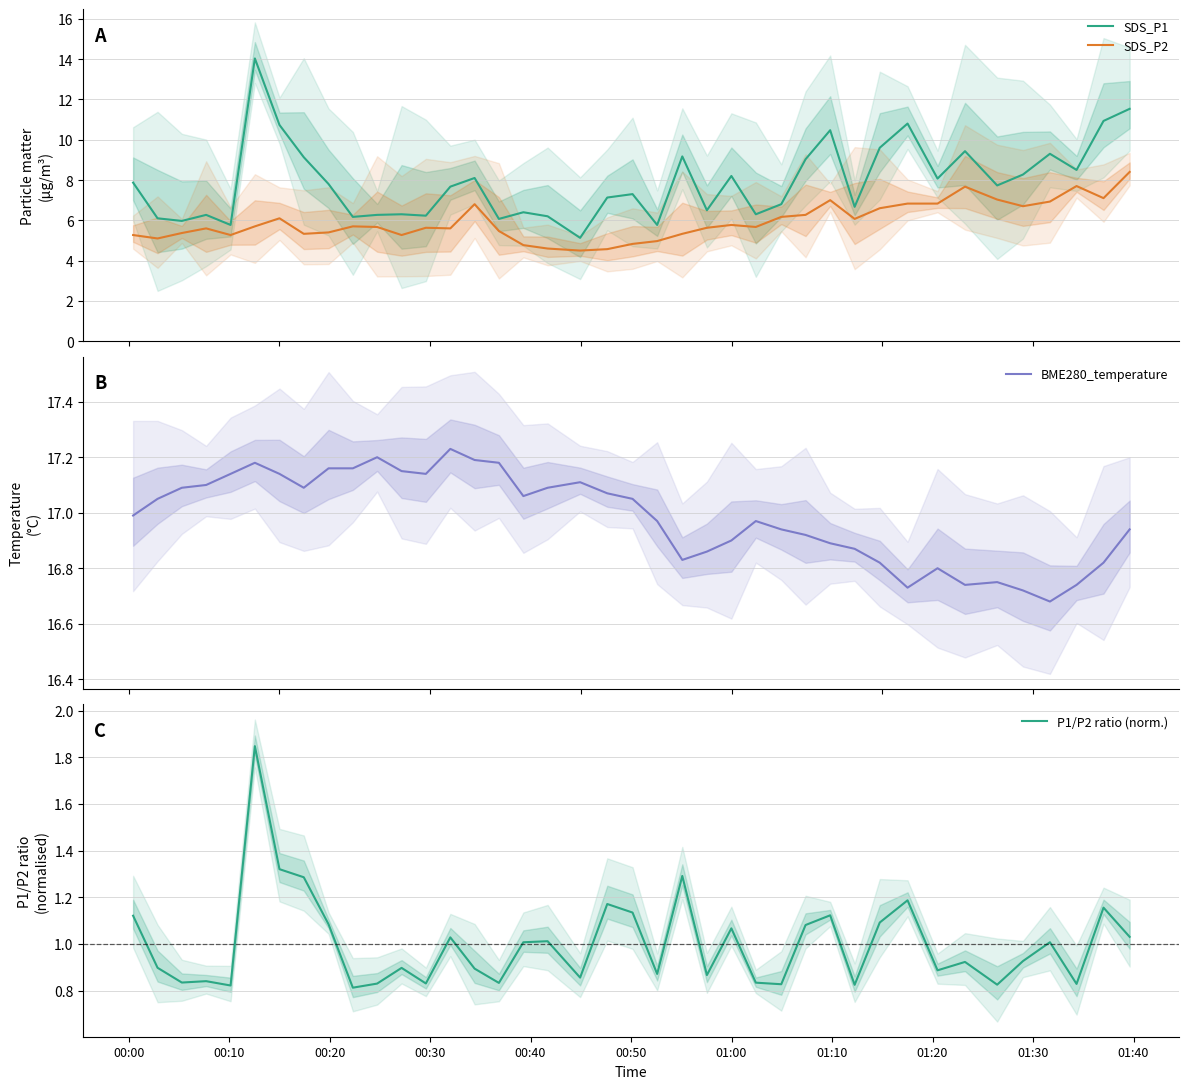

What is the minimum value shown in the chart?

0.8